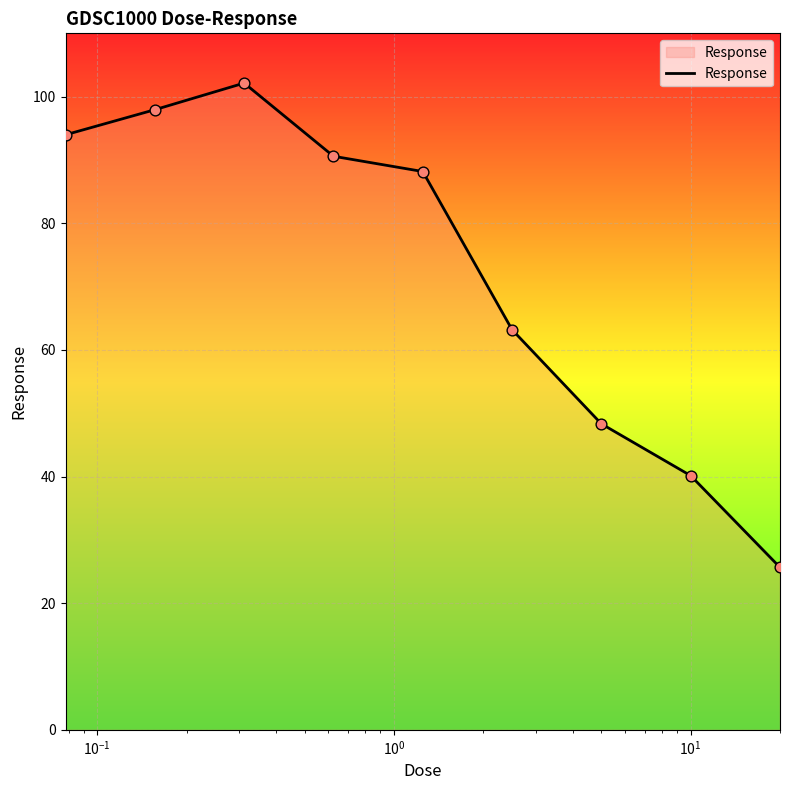

What is the difference between the maximum and minimum values?

76.5